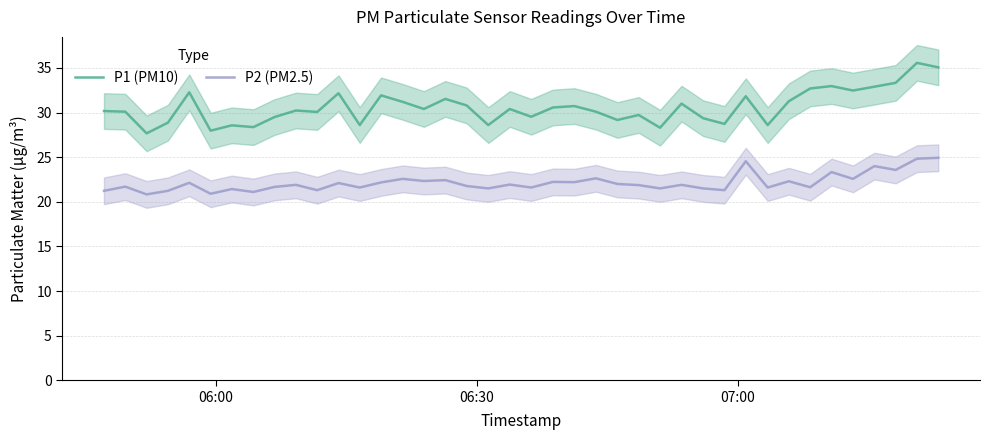

At how many categories does at least one series exceed 23?

40